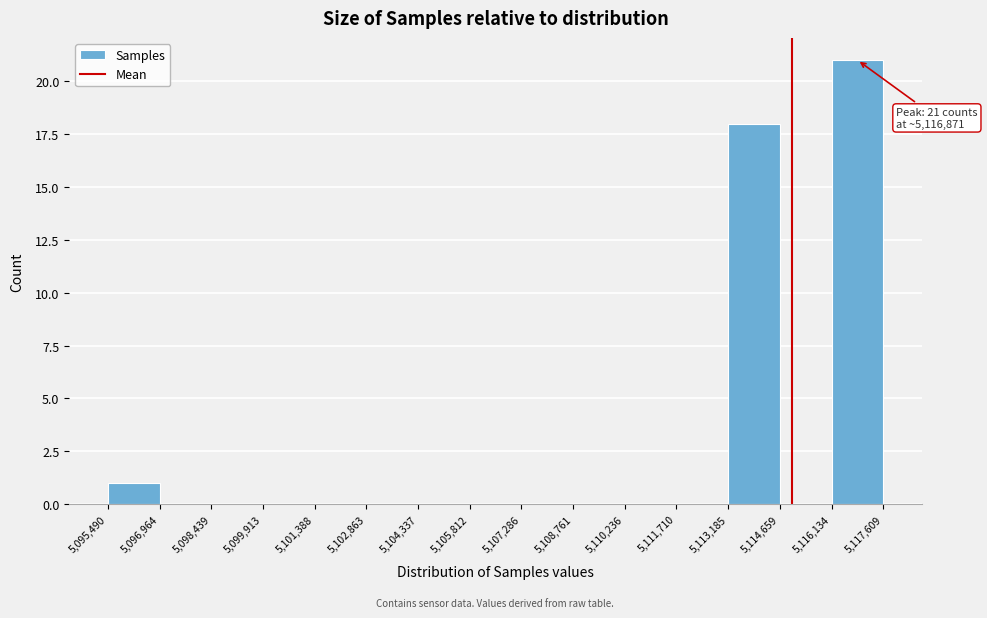

Which range on the x-axis has the tallest bar?

5,116,134 to 5,117,609